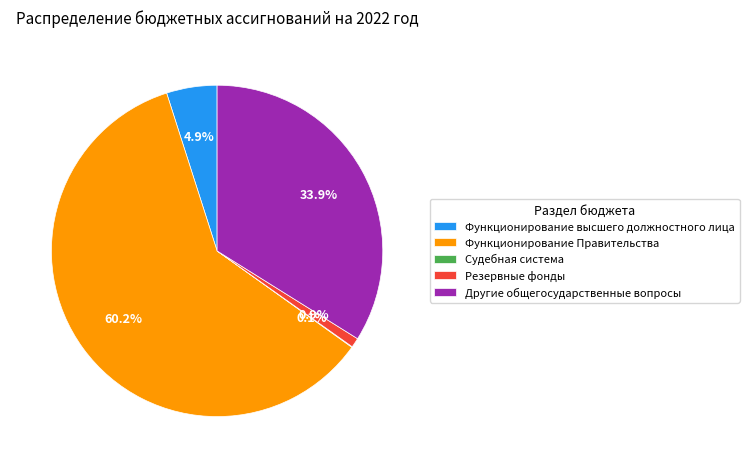

Between Функционирование высшего должностного лица and Функционирование Правительства, which is larger?

Функционирование Правительства